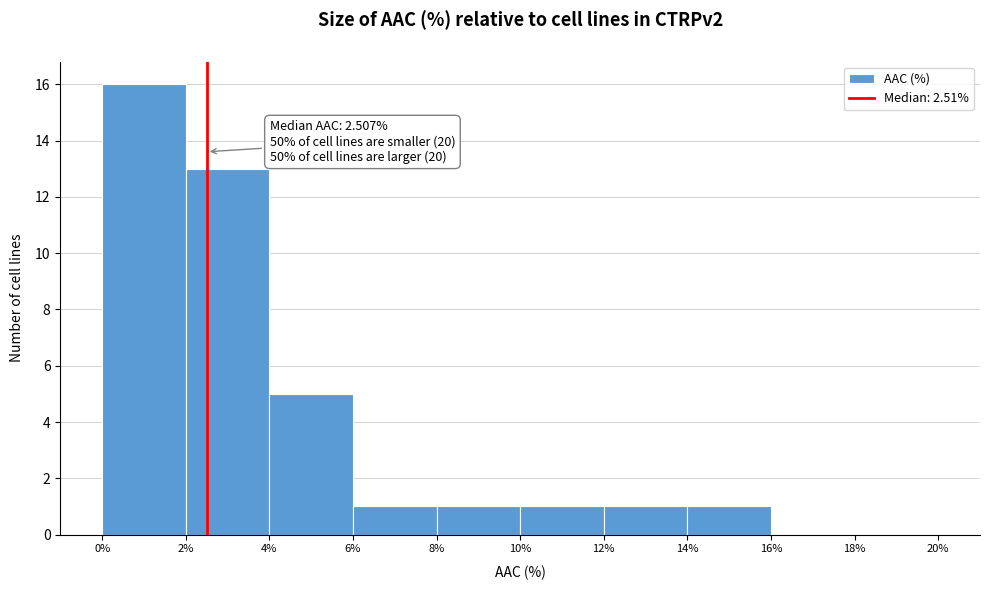

Over which range of the x-axis is the bar tallest?

0% to 2%